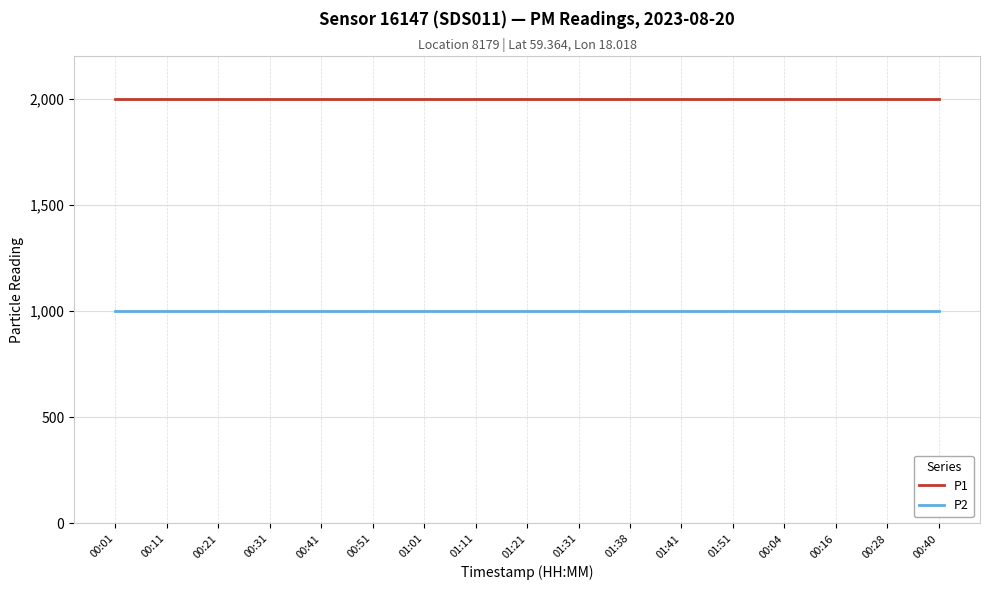

Reading left to right, transcribe all the data shown in this chart.

P1: 1999.9	1999.9	1999.9	1999.9	1999.9	1999.9	1999.9	1999.9	1999.9	1999.9	1999.9	1999.9	1999.9	1999.9	1999.9	1999.9	1999.9
P2: 999.9	999.9	999.9	999.9	999.9	999.9	999.9	999.9	999.9	999.9	999.9	999.9	999.9	999.9	999.9	999.9	999.9